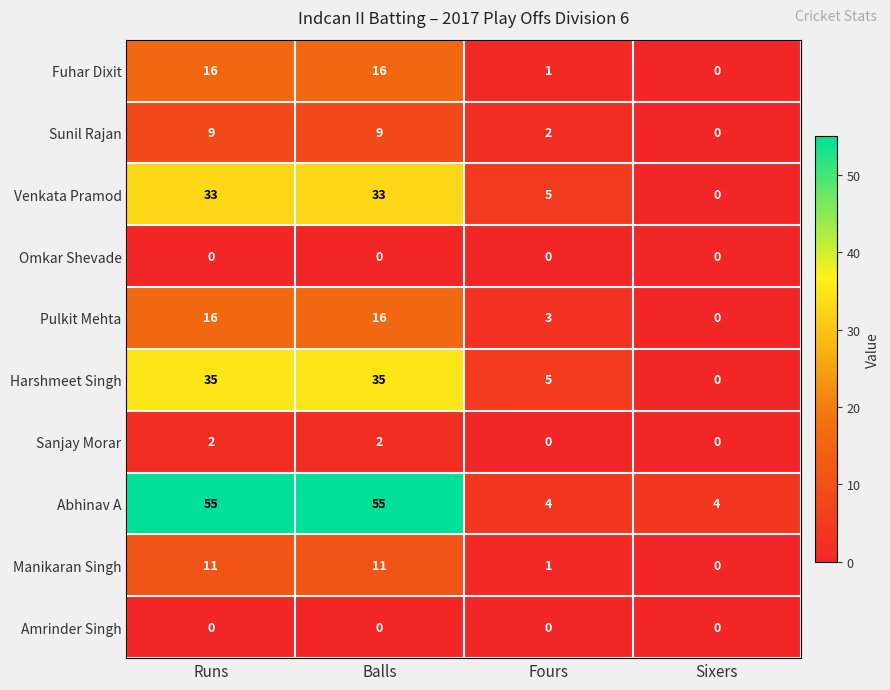

What is the average value of the Pulkit Mehta series?

9